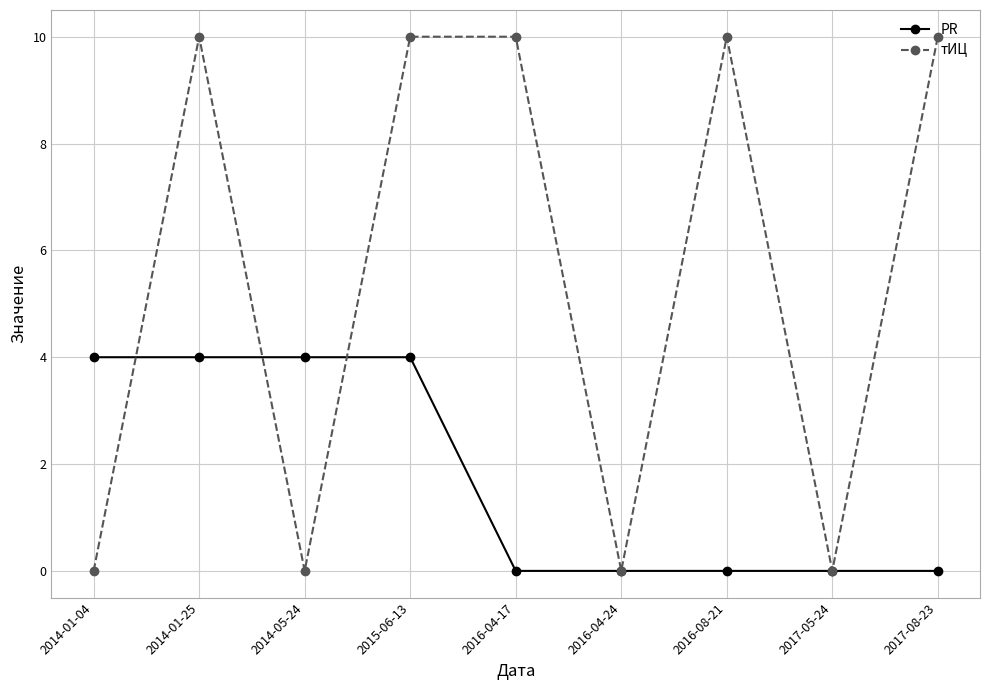

Where is the first local maximum for тИЦ?

2014-01-25